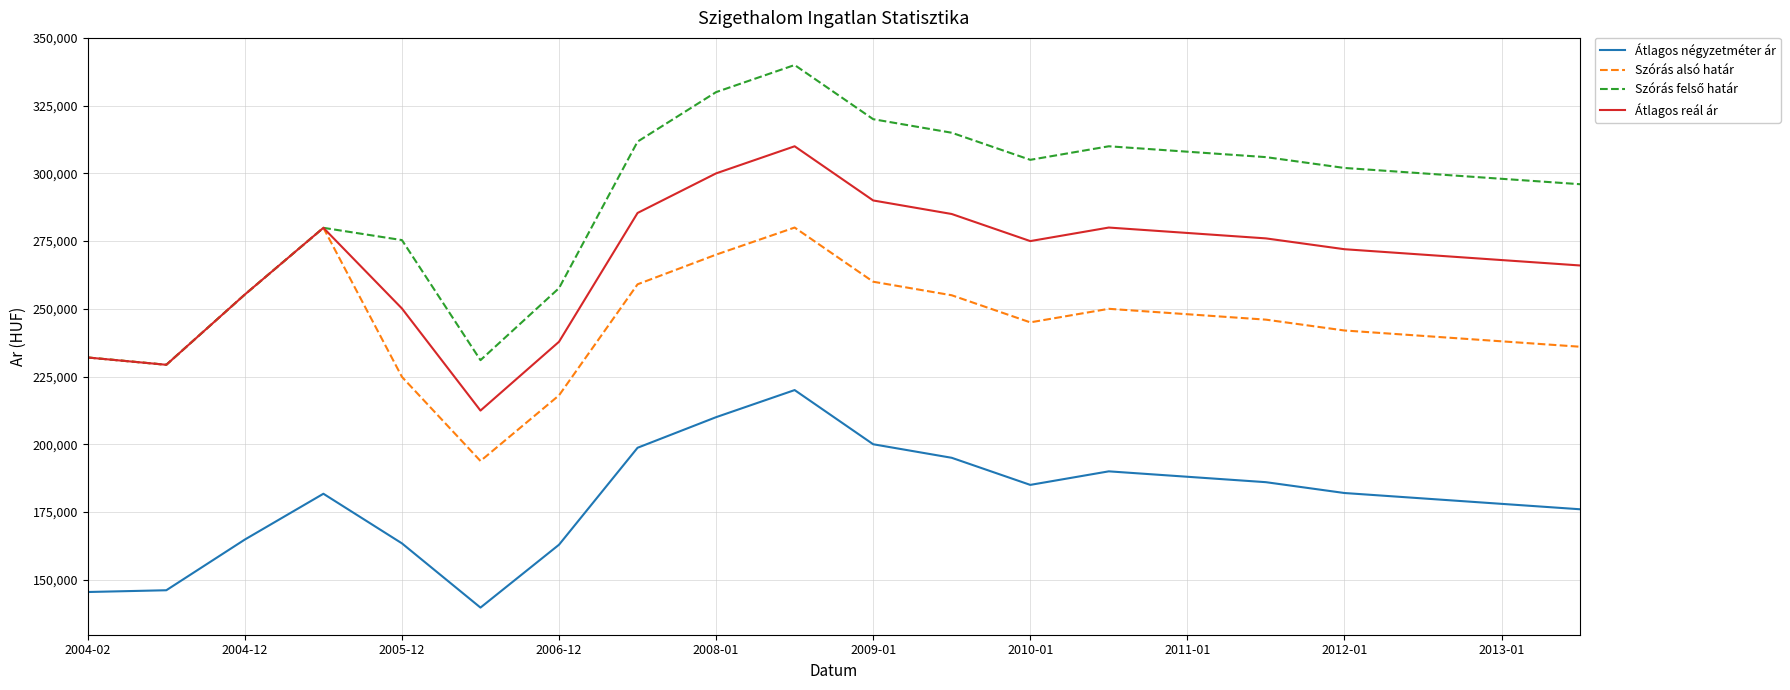

True or false: Átlagos négyzetméter ár and Átlagos reál ár intersect in this chart.

False